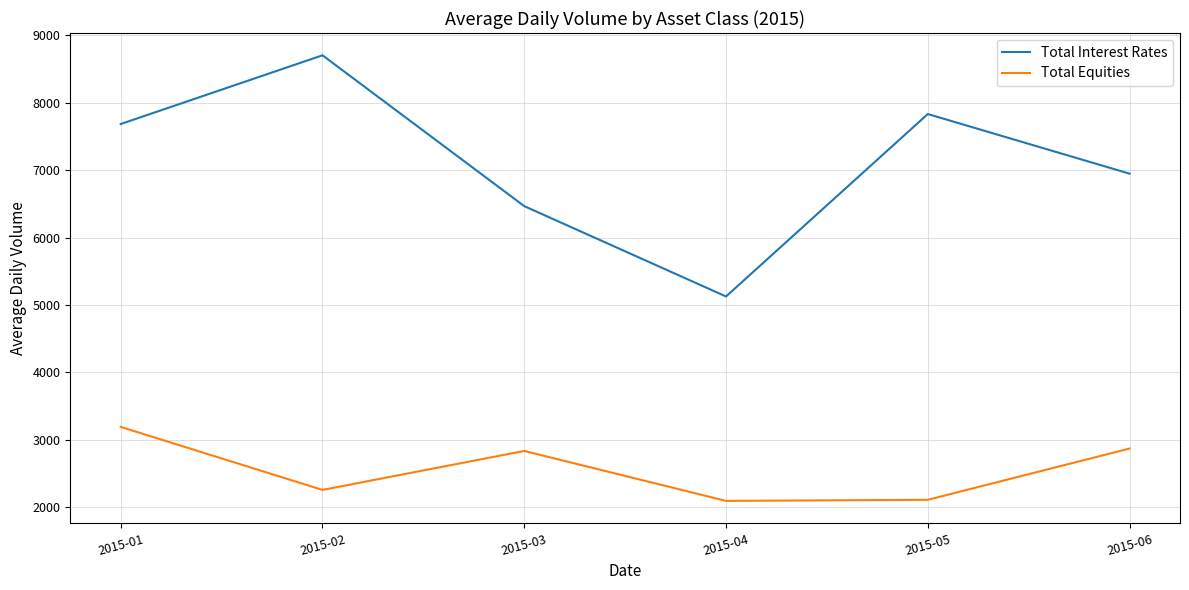

Is this an area chart (filled region under the line)?

No